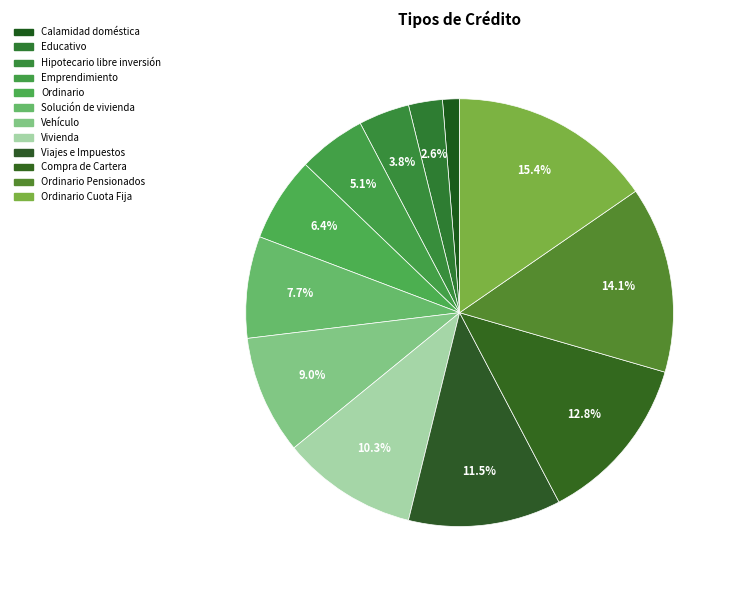

How many slices are in this pie chart?

12